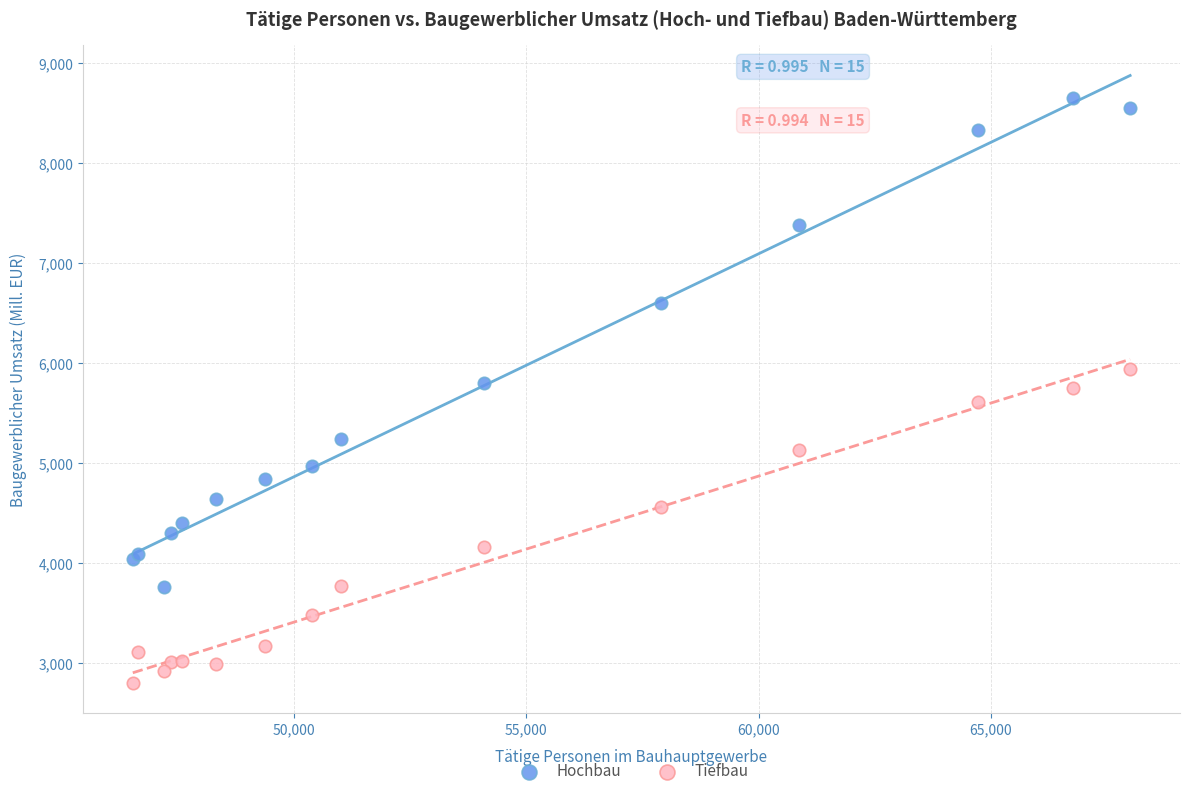

What are all the series names shown in the legend?

Hochbau, Tiefbau